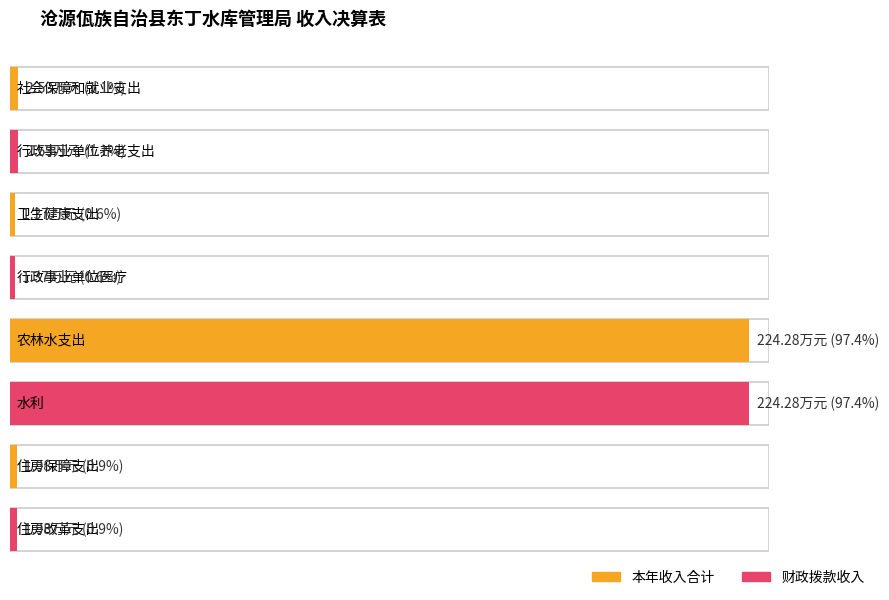

Which series changed the most between 社会保障和就业支出 and 住房改革支出?

本年收入合计